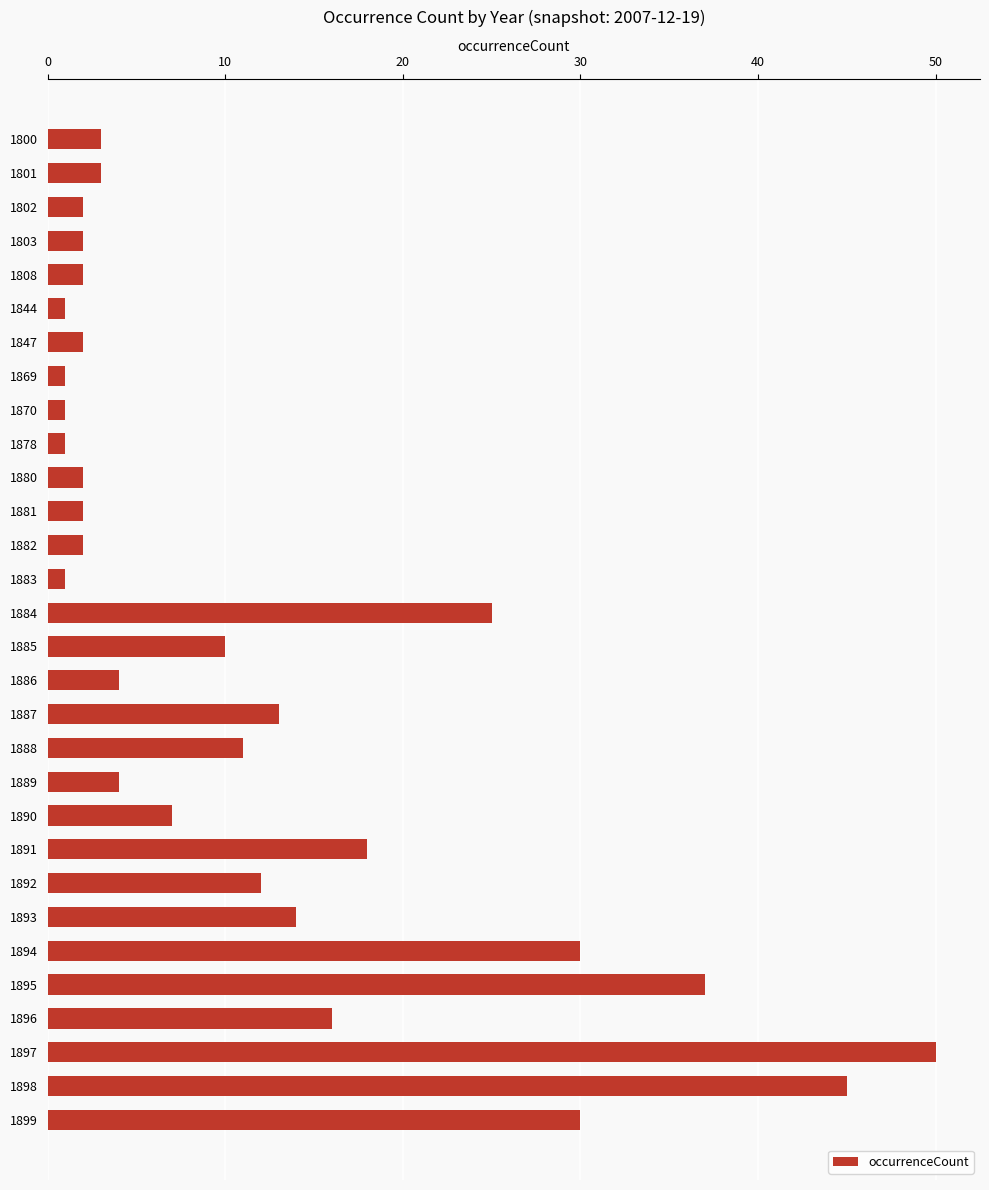

What is the sum of all values?

351